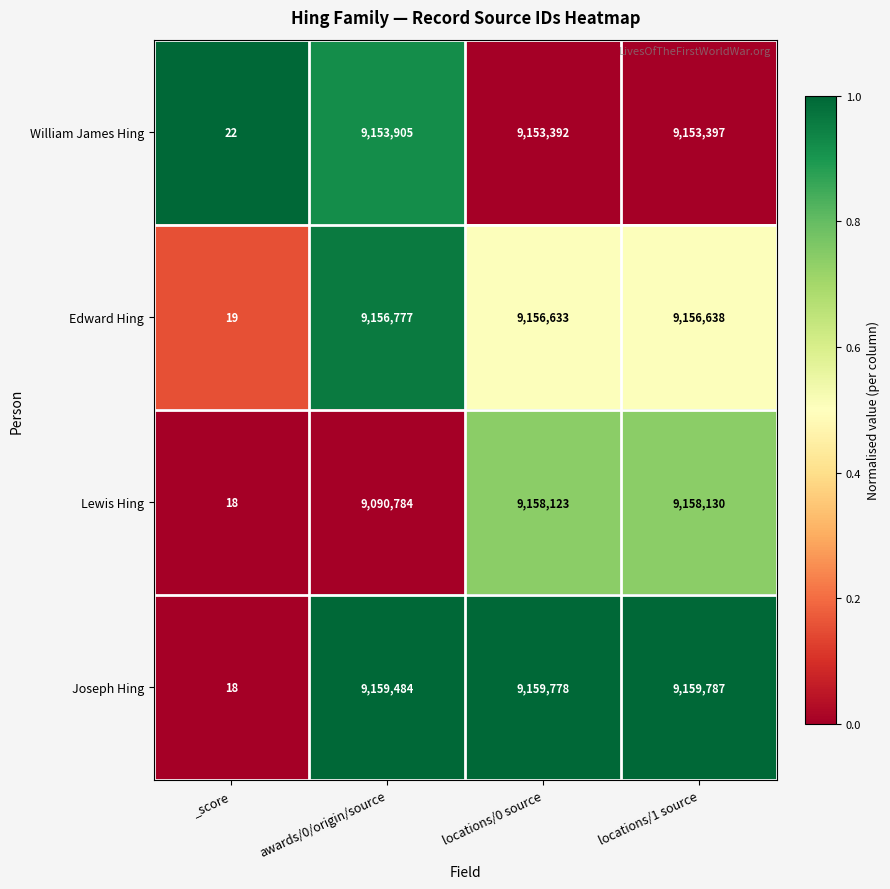

Reading left to right, transcribe all the data shown in this chart.

William James Hing: _score=22	awards/0/origin/source=9153905	locations/0 source=9153392	locations/1 source=9153397
Edward Hing: _score=19	awards/0/origin/source=9156777	locations/0 source=9156633	locations/1 source=9156638
Lewis Hing: _score=18	awards/0/origin/source=9090784	locations/0 source=9158123	locations/1 source=9158130
Joseph Hing: _score=18	awards/0/origin/source=9159484	locations/0 source=9159778	locations/1 source=9159787